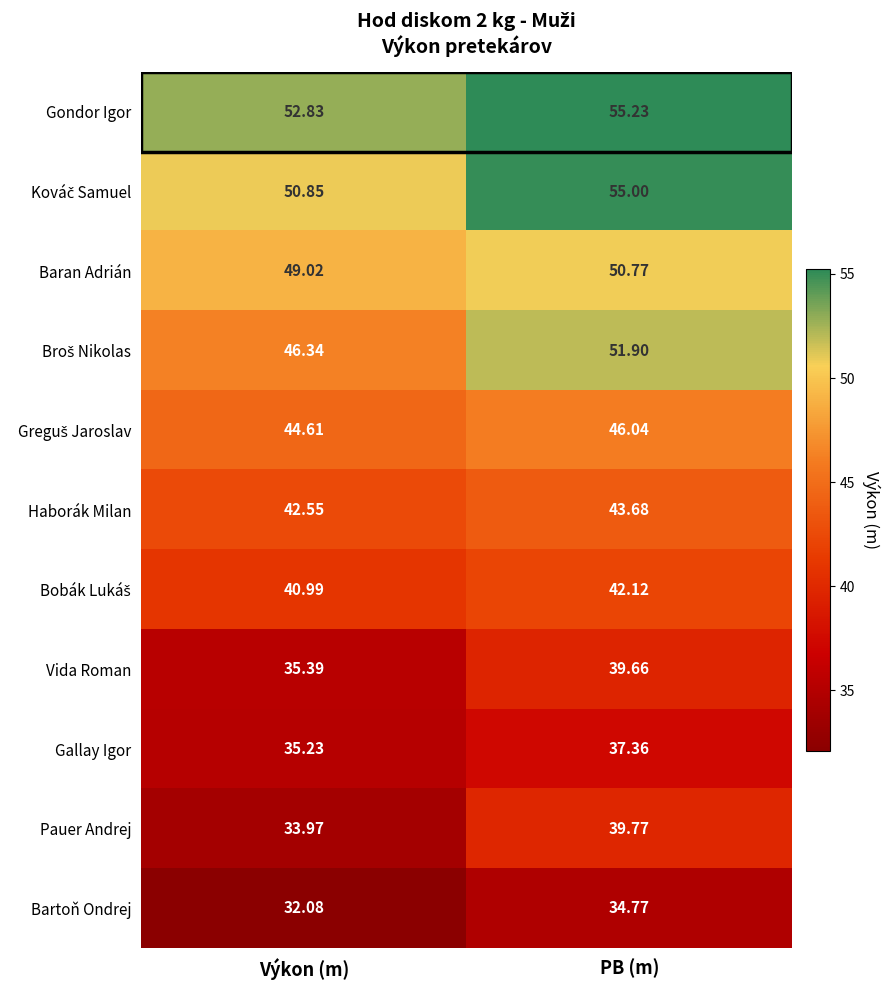

At which category is the sum across all series the highest?

PB (m)